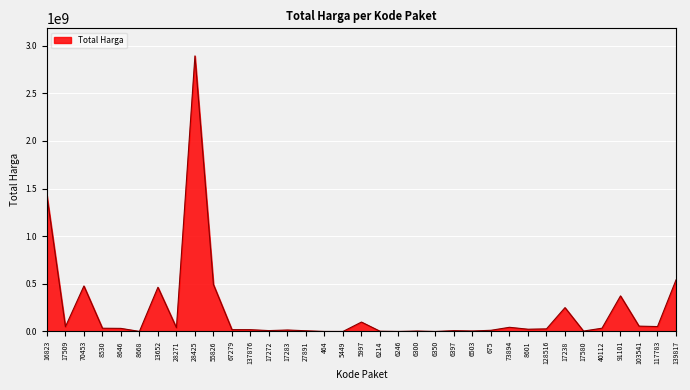

What is the maximum value shown in the chart?

2892122000